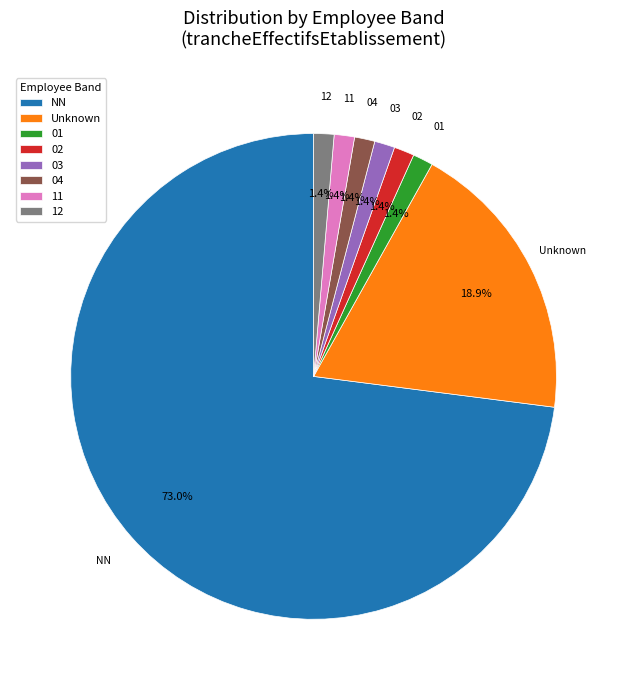

Do 12 and 03 together represent more than half of the pie?

No